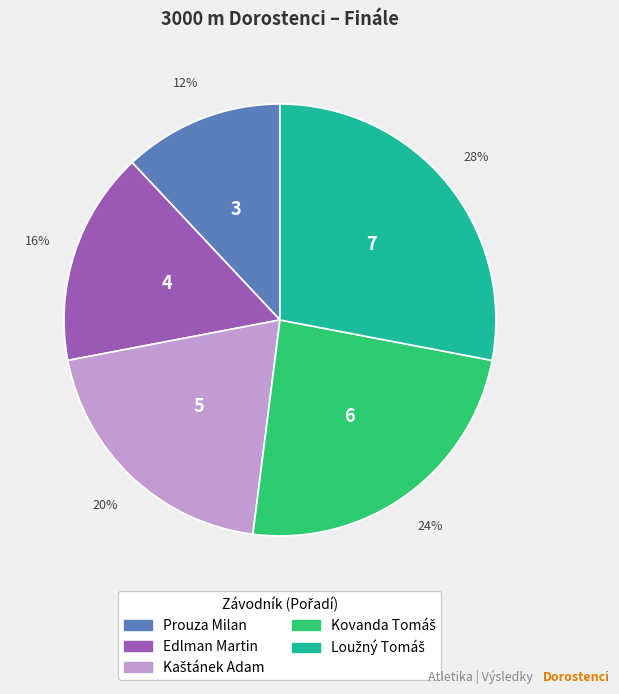

What is the smallest slice in the pie chart?

Prouza Milan